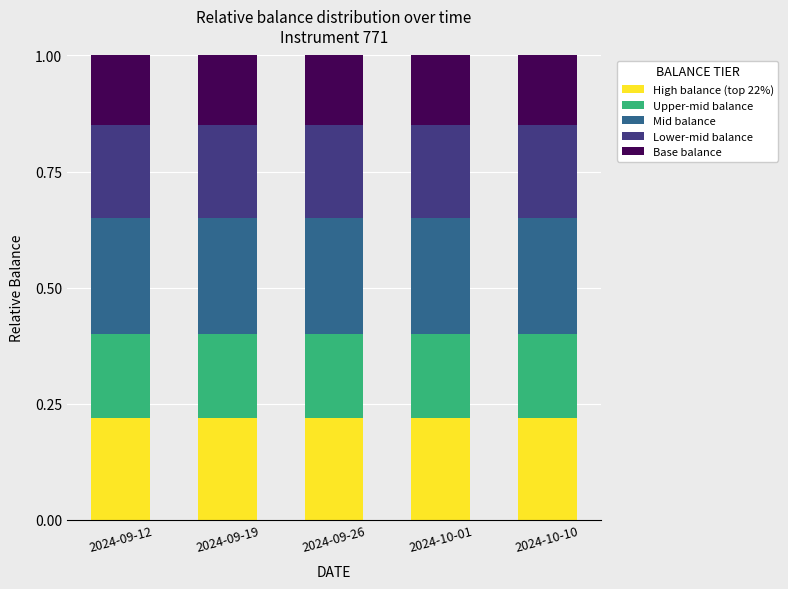

Is it true that High balance (top 22%) equals 0.2 at 2024-10-01?

True